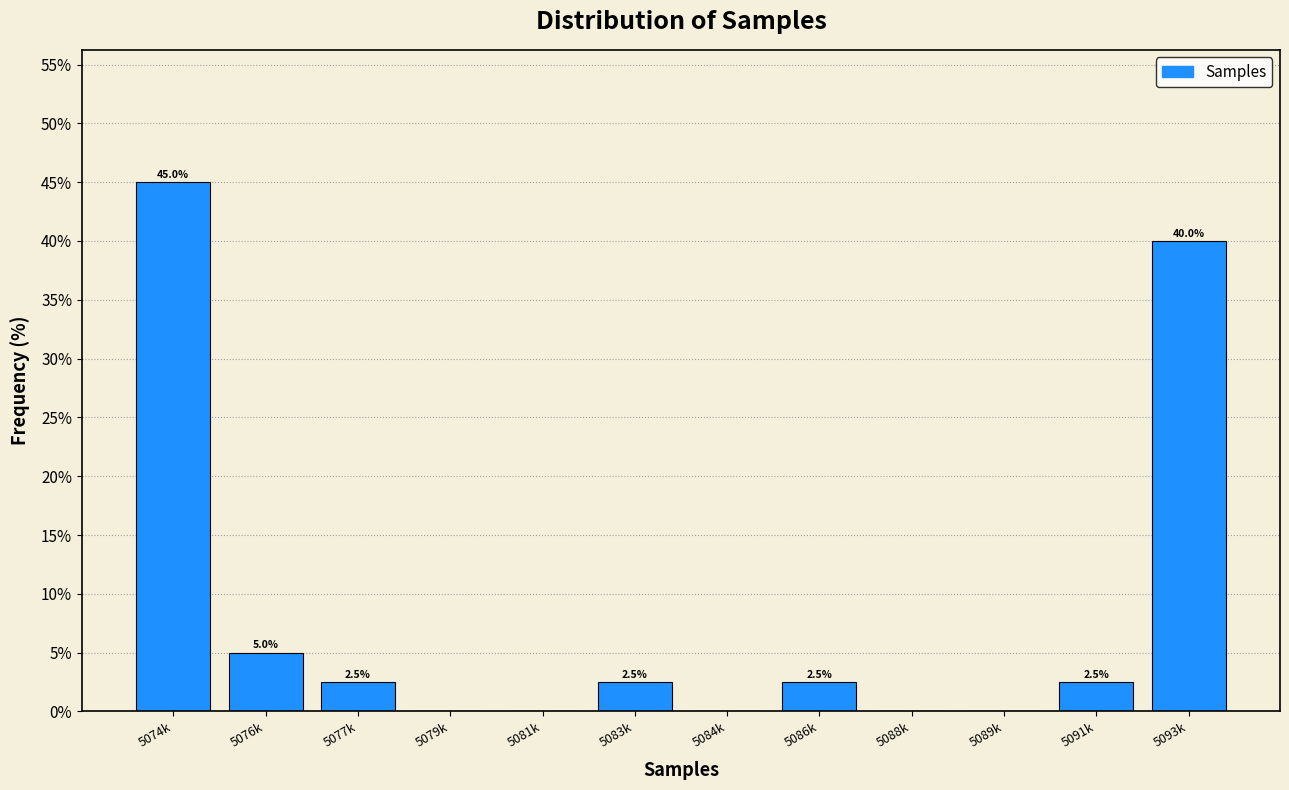

Reading left to right, extract all data points from this chart.

5074k=45.0	5076k=5.0	5077k=2.5	5079k=0.0	5081k=0.0	5083k=2.5	5084k=0.0	5086k=2.5	5088k=0.0	5089k=0.0	5091k=2.5	5093k=40.0